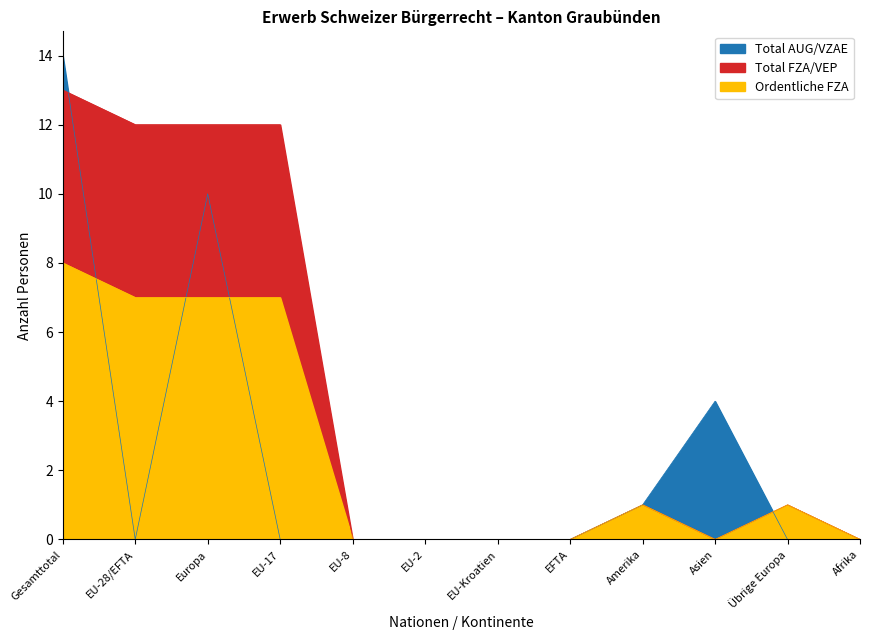

List the labels in order of Total FZA/VEP value, largest first.

Gesamttotal, EU-28/EFTA, Europa, EU-17, Amerika, Übrige Europa, EU-8, EU-2, EU-Kroatien, EFTA, Asien, Afrika